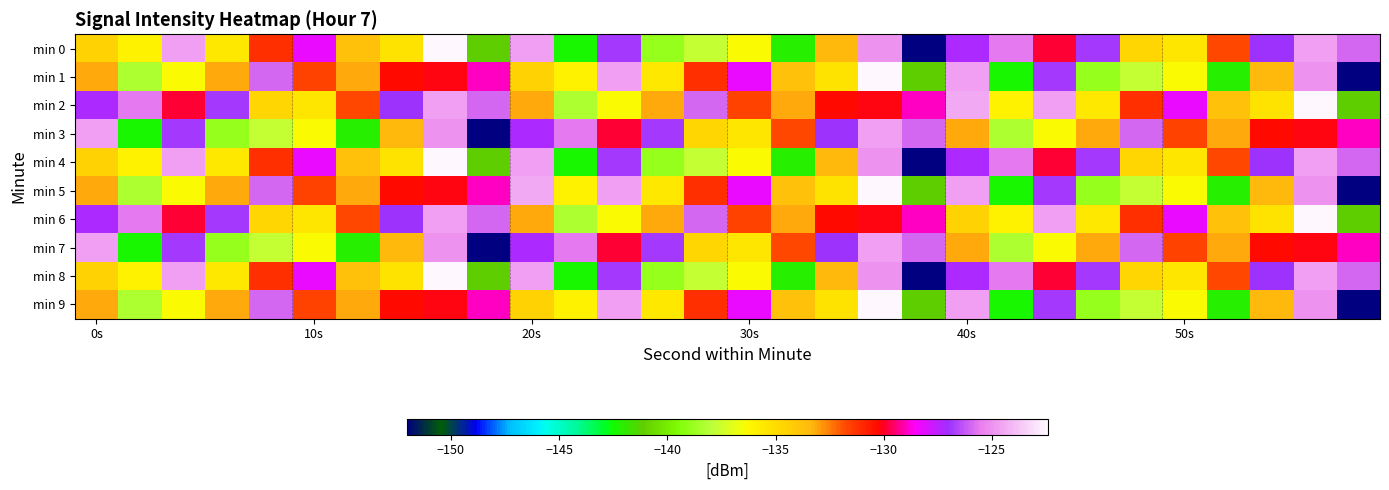

What is the greatest value displayed?

-122.4